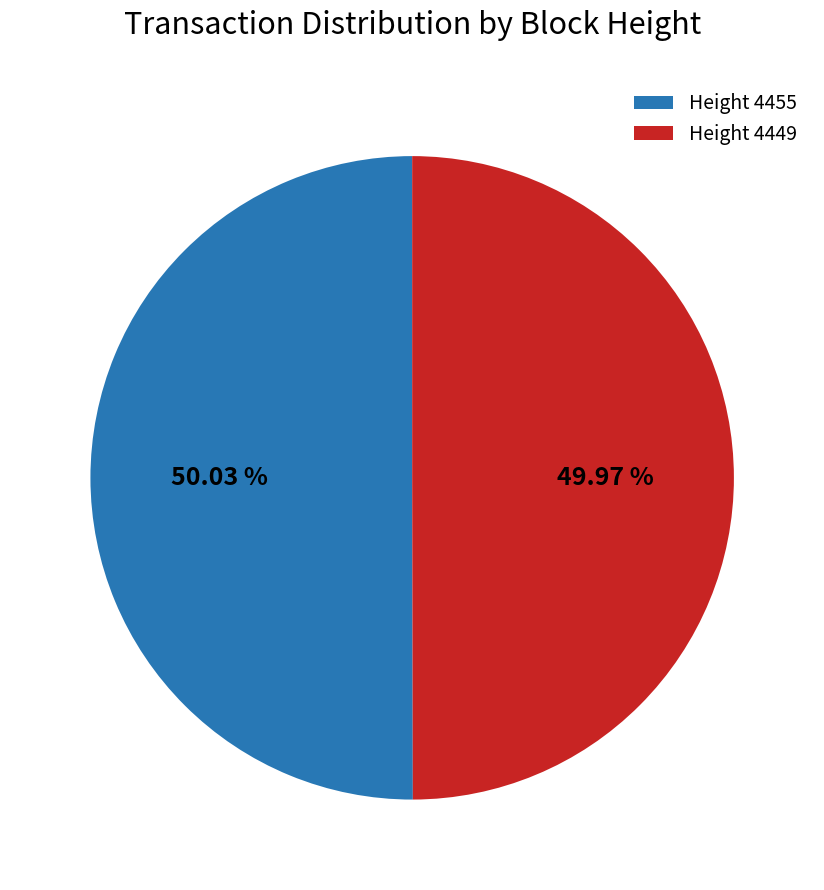

Does any single category account for the majority?

Yes